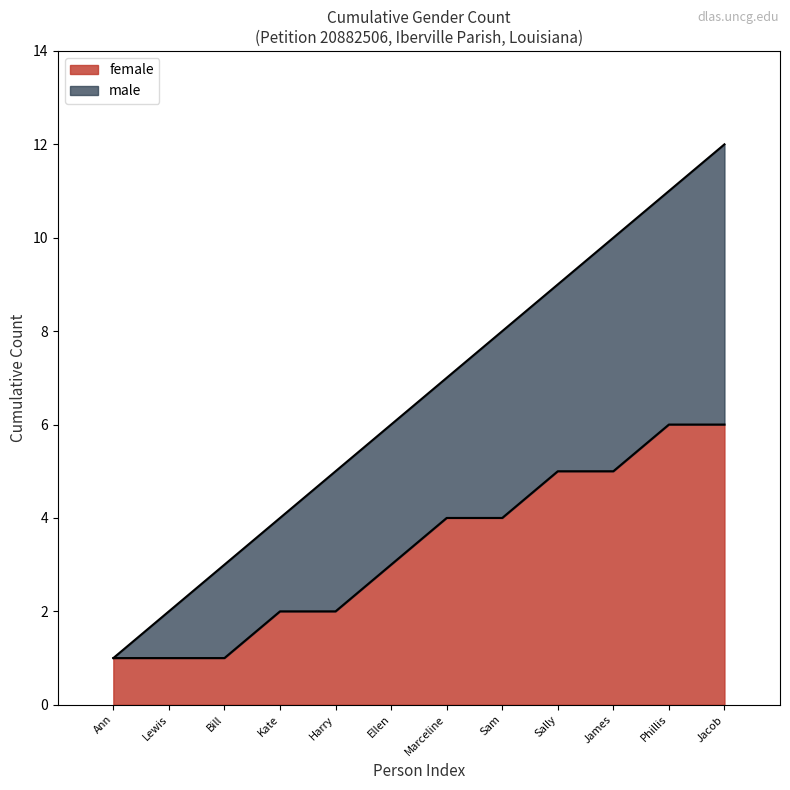

At which category is the sum across all series the highest?

Jacob